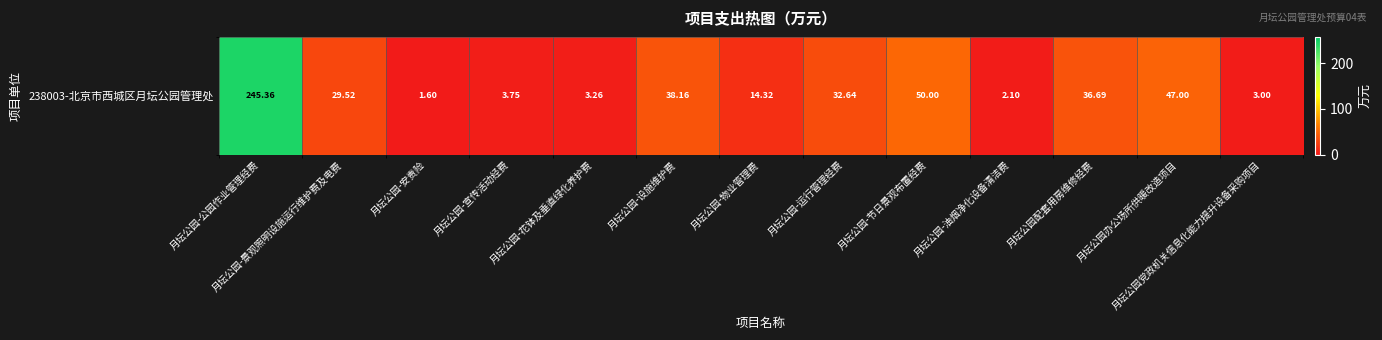

What is the approximate value at 月坛公园-宣传活动经费?

3.8